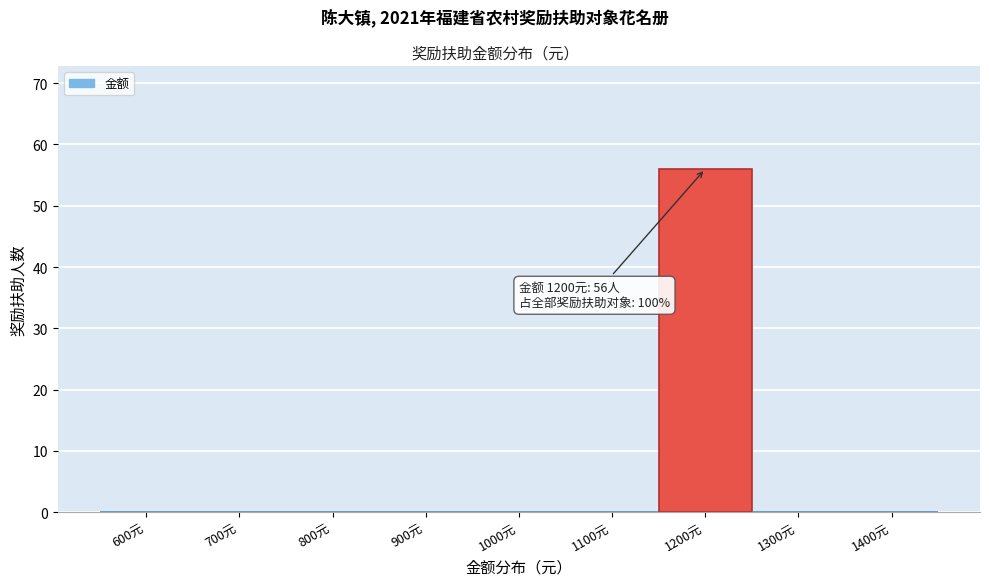

Reading right to left, extract all data points from this chart.

1400元=0	1300元=0	1200元=56	1100元=0	1000元=0	900元=0	800元=0	700元=0	600元=0